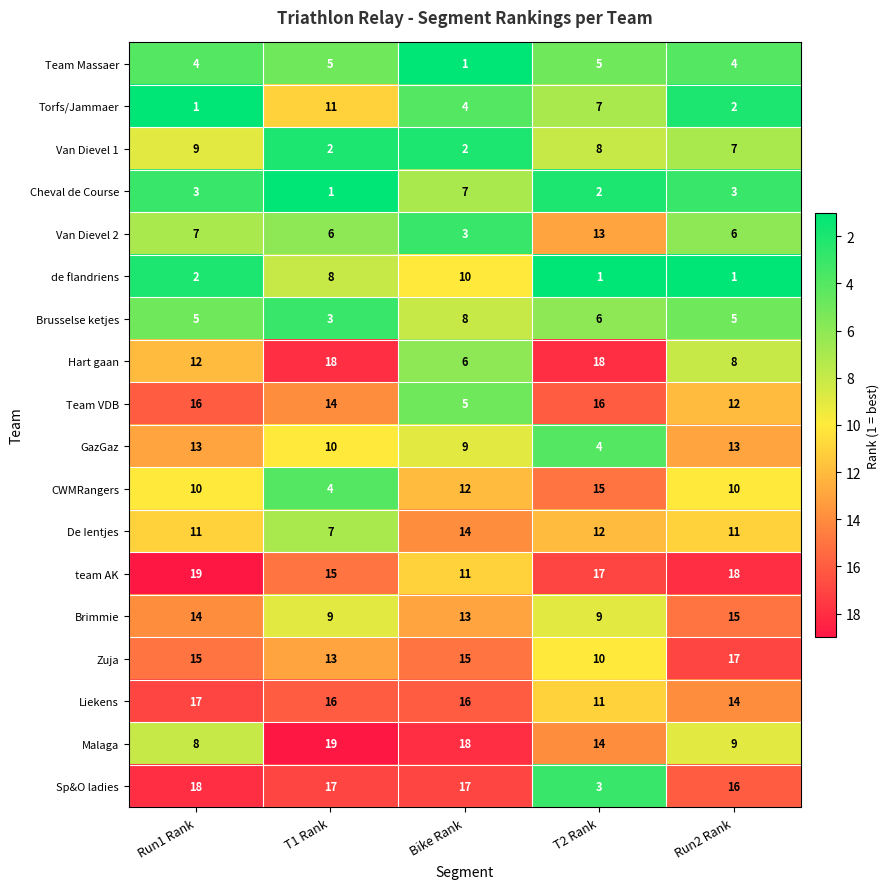

What is the sum of the team AK values at Bike Rank and T2 Rank?

28